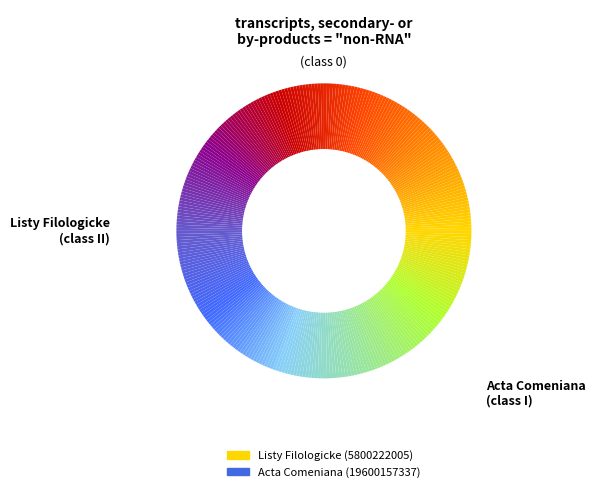

To the nearest percent, what percentage of the pie is Listy Filologicke?

23%